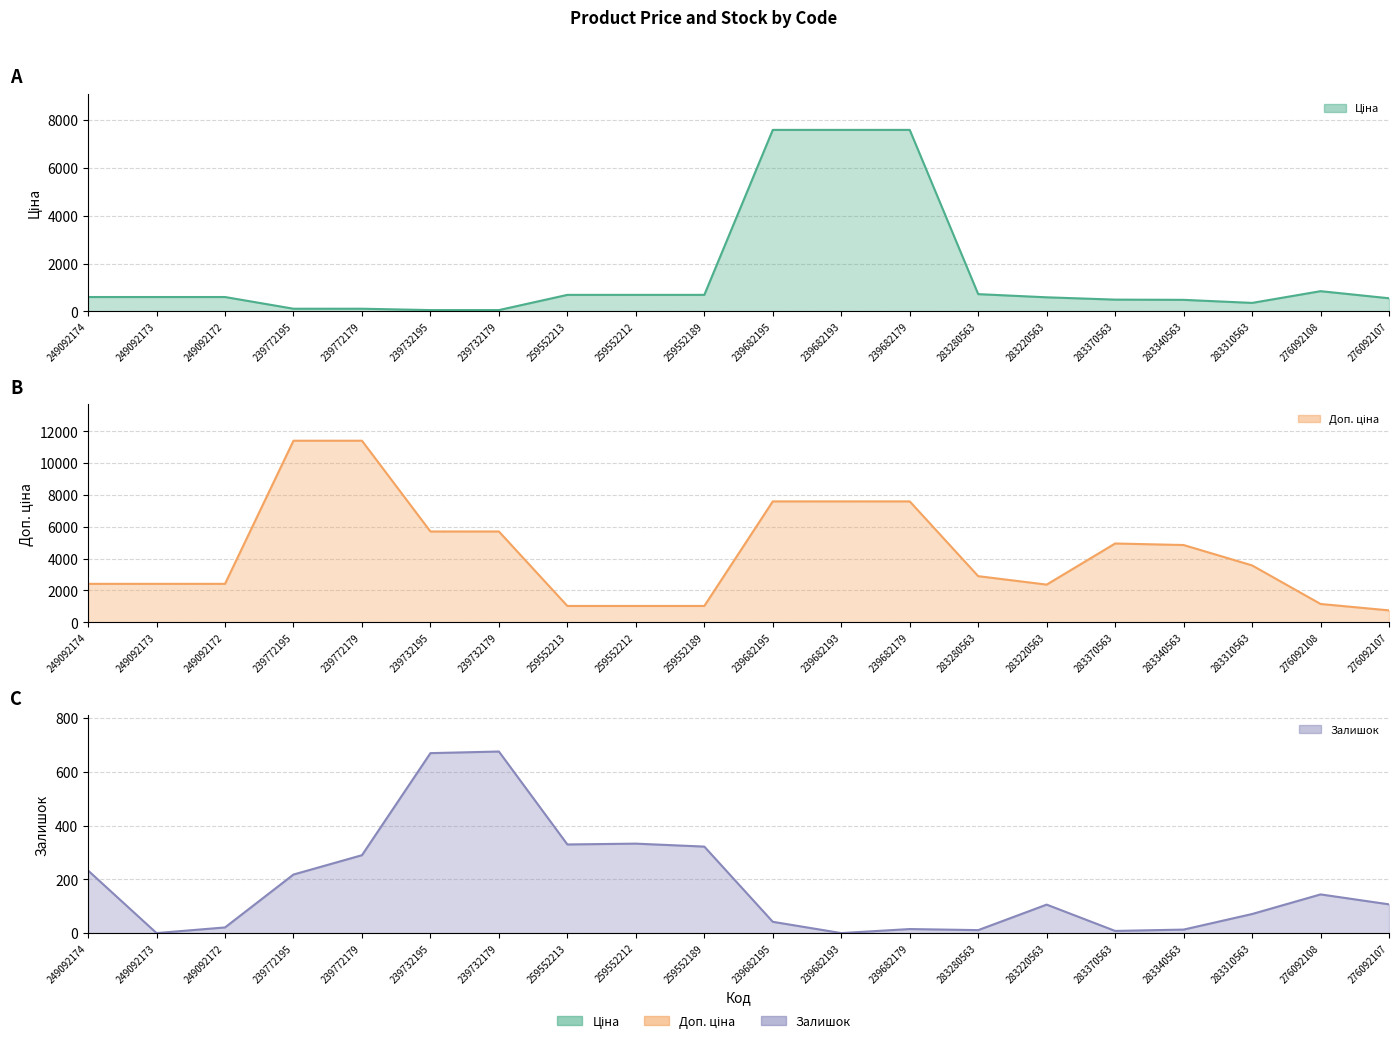

What is the spread (max minus min) of values at 283370563?

4942.4